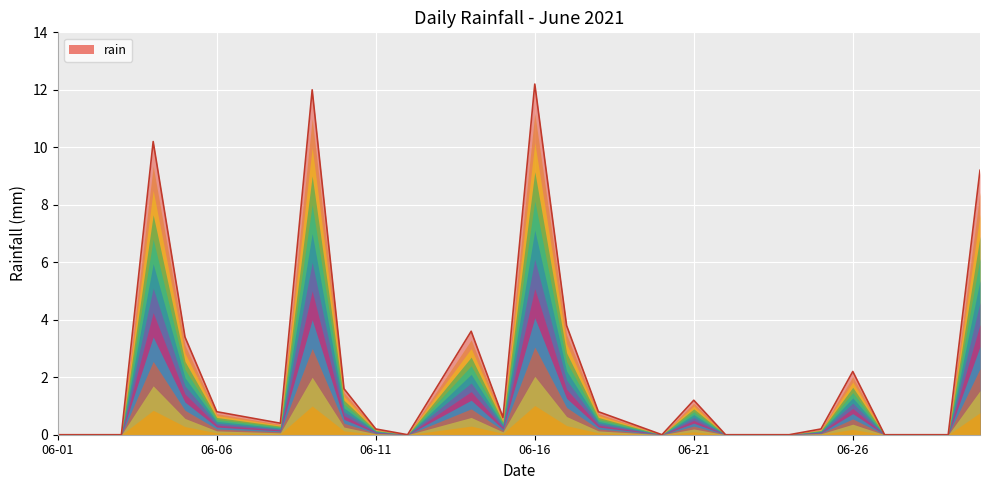

What is the difference between the second highest and second lowest values?

12.0